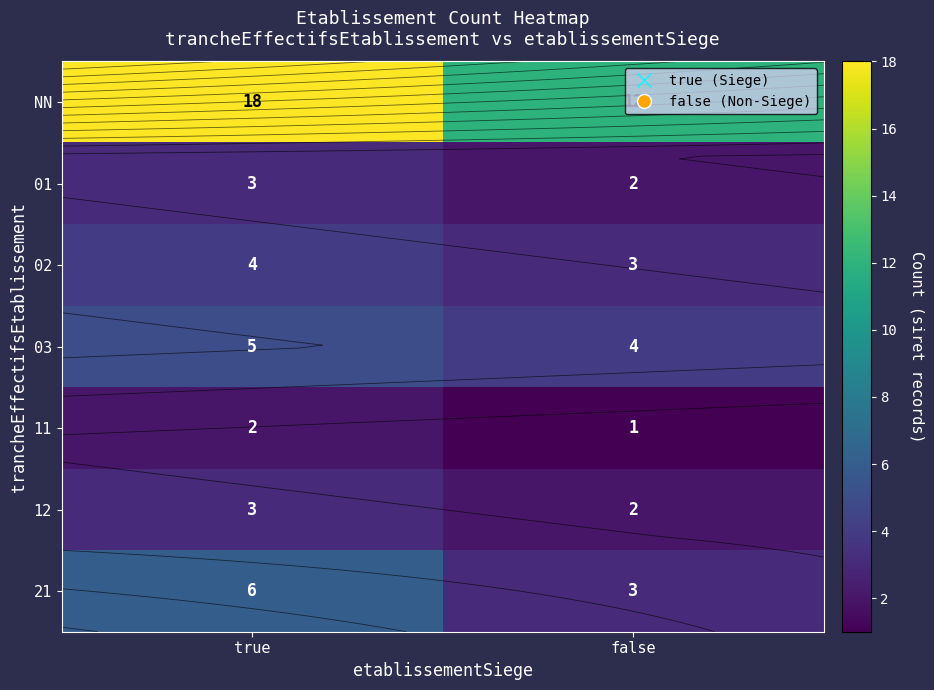

What is the smallest value displayed?

1